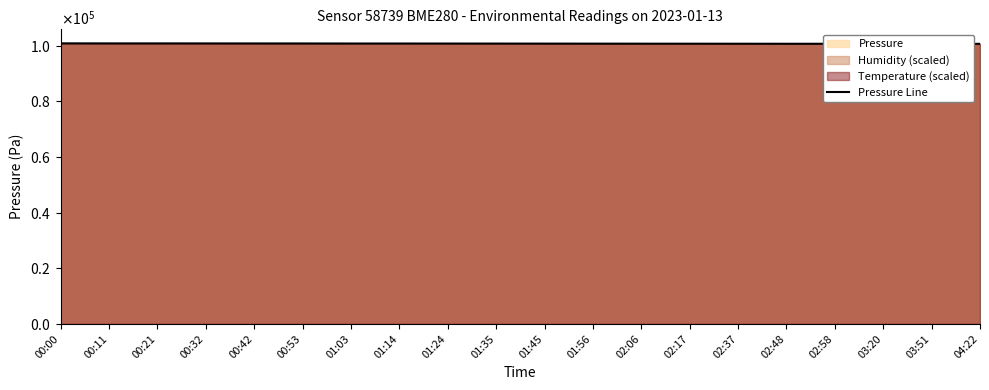

What is the smallest value displayed?

100697.0